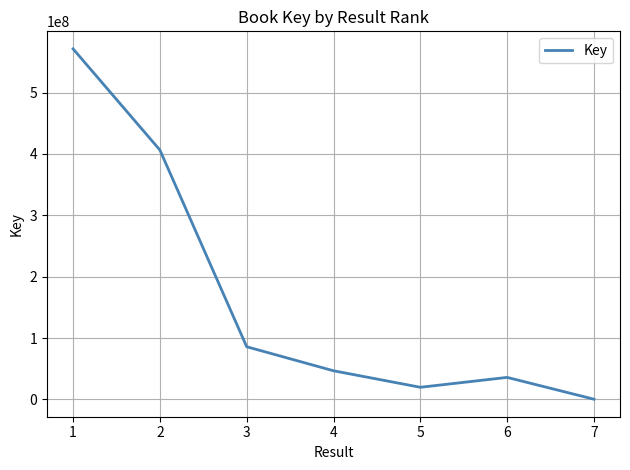

How many lines are shown in the chart?

1